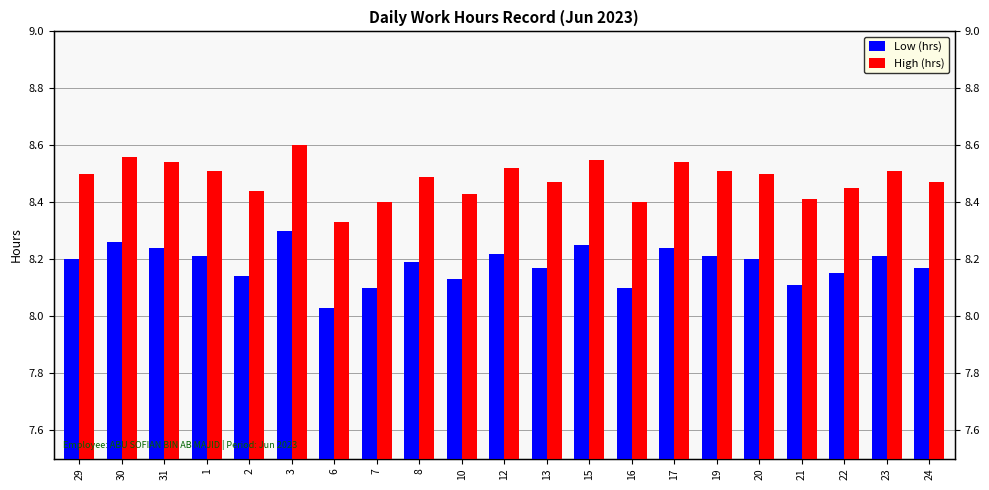

Where is Low (hrs) nearest to the value 8?

6